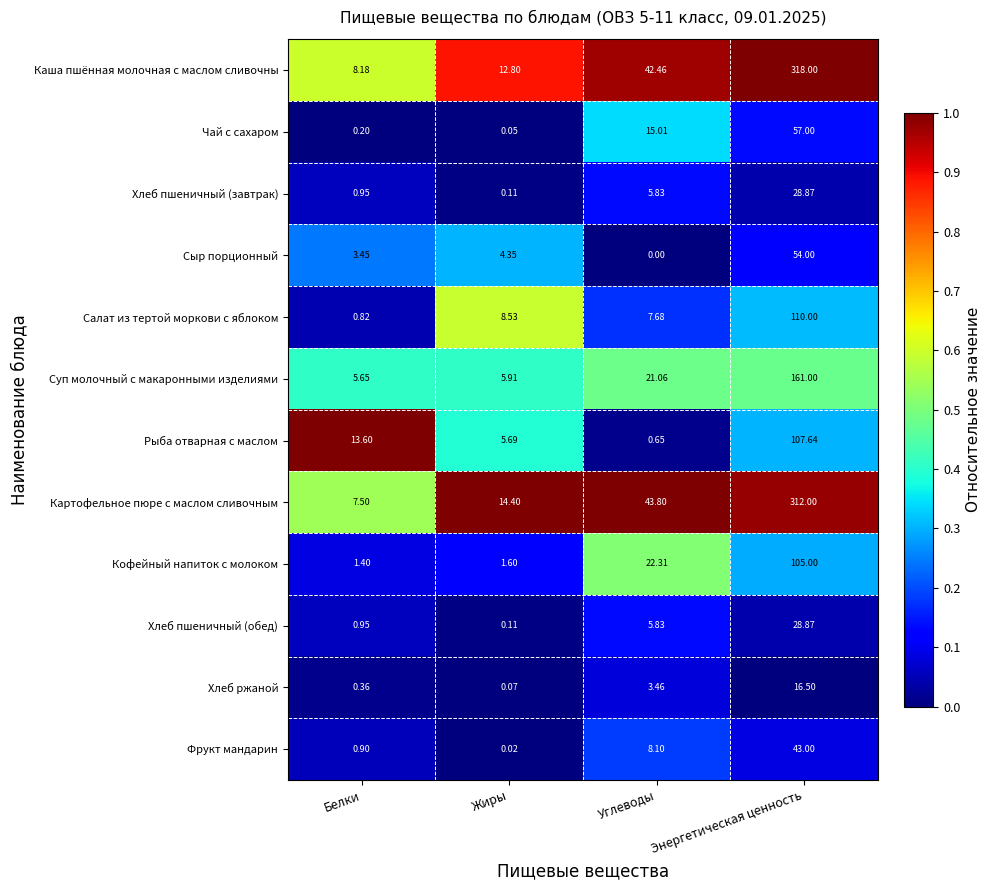

Which category has the highest value across all series?

Энергетическая ценность